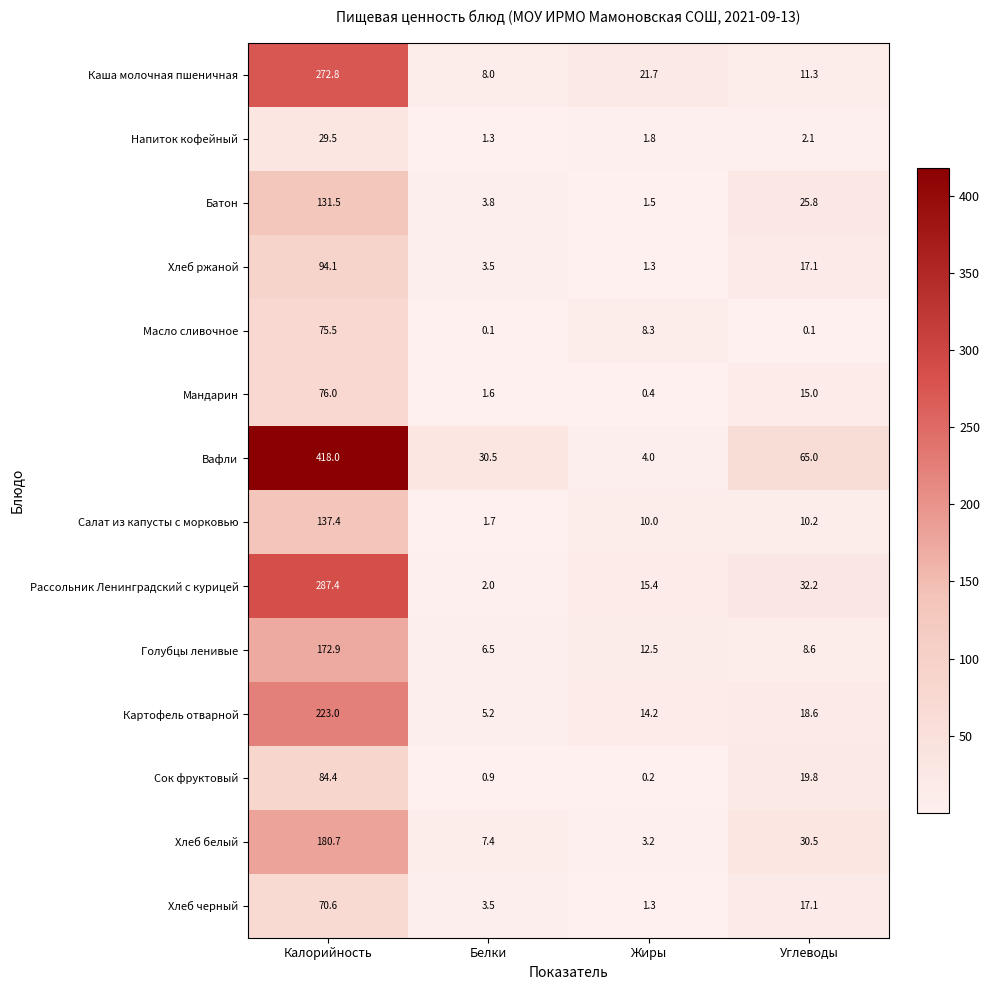

What is the greatest value displayed?

418.0